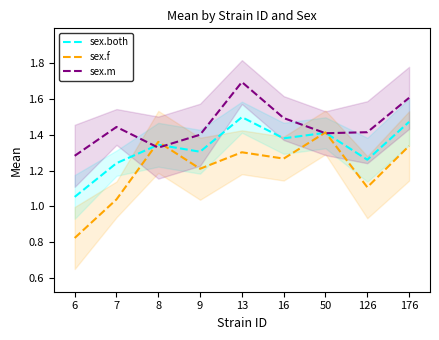

Between which two adjacent categories do sex.m and sex.both first intersect?

7 and 8